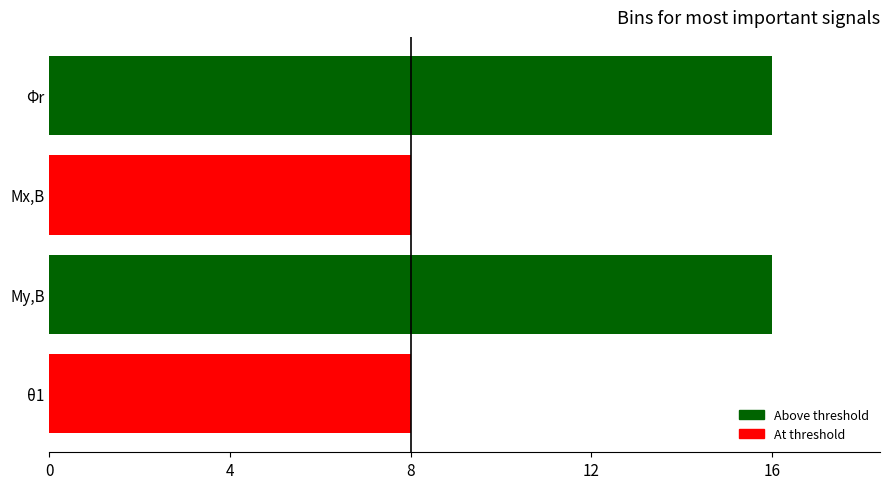

Count the values in the range 8 to 16.

4